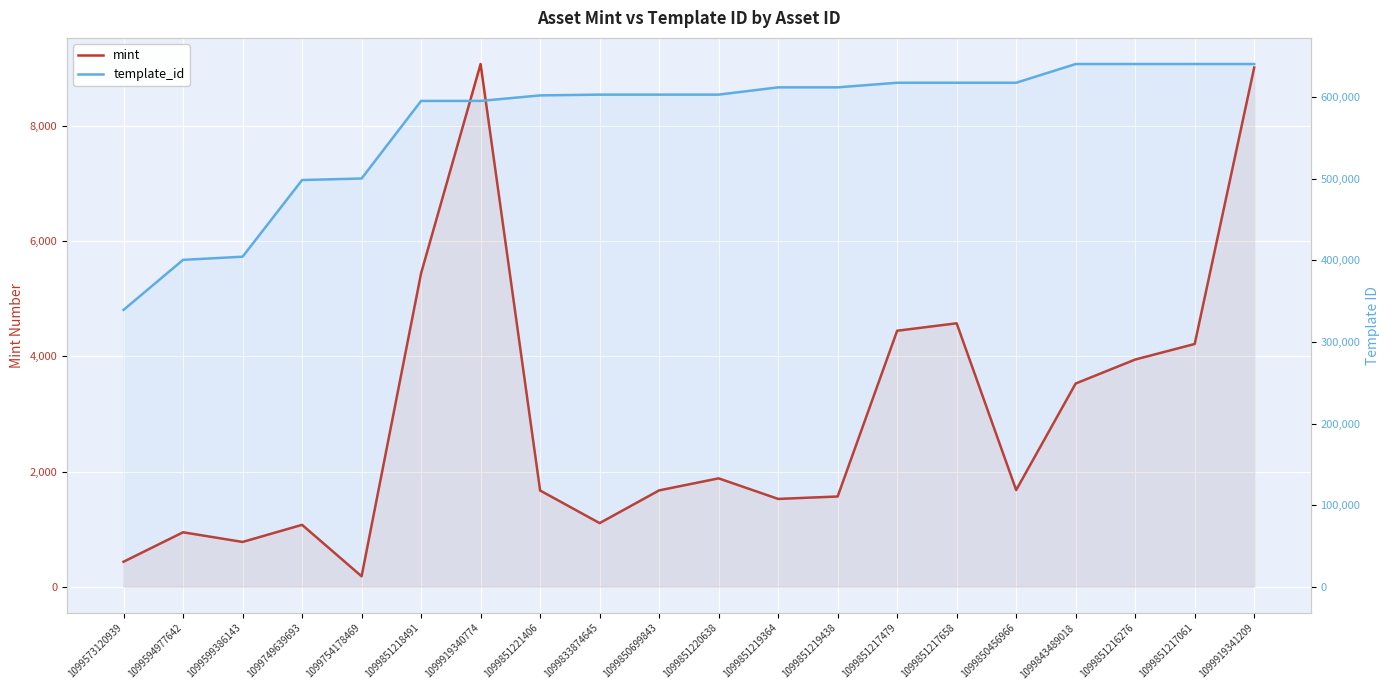

List the labels in order of mint value, largest first.

1099919340774, 1099919341209, 1099851218491, 1099851217658, 1099851217479, 1099851217061, 1099851216276, 1099843489018, 1099851220638, 1099850456966, 1099850699843, 1099851221406, 1099851219438, 1099851219364, 1099833874645, 1099749639693, 1099594977642, 1099599386143, 1099573120939, 1099754178469